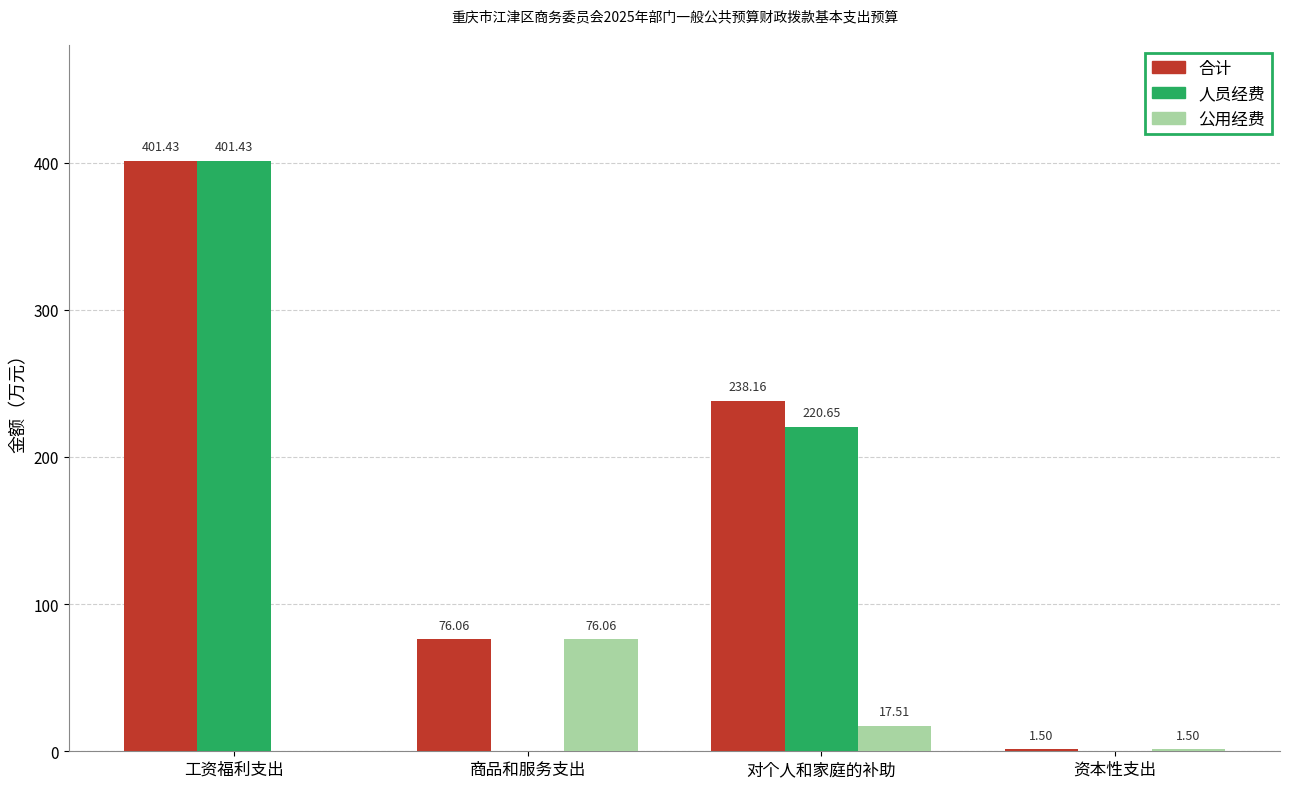

Reading left to right, extract all data points from this chart.

合计: 工资福利支出=401.4	商品和服务支出=76.1	对个人和家庭的补助=238.2	资本性支出=1.5
人员经费: 工资福利支出=401.4	商品和服务支出=0.0	对个人和家庭的补助=220.7	资本性支出=0.0
公用经费: 工资福利支出=0.0	商品和服务支出=76.1	对个人和家庭的补助=17.5	资本性支出=1.5